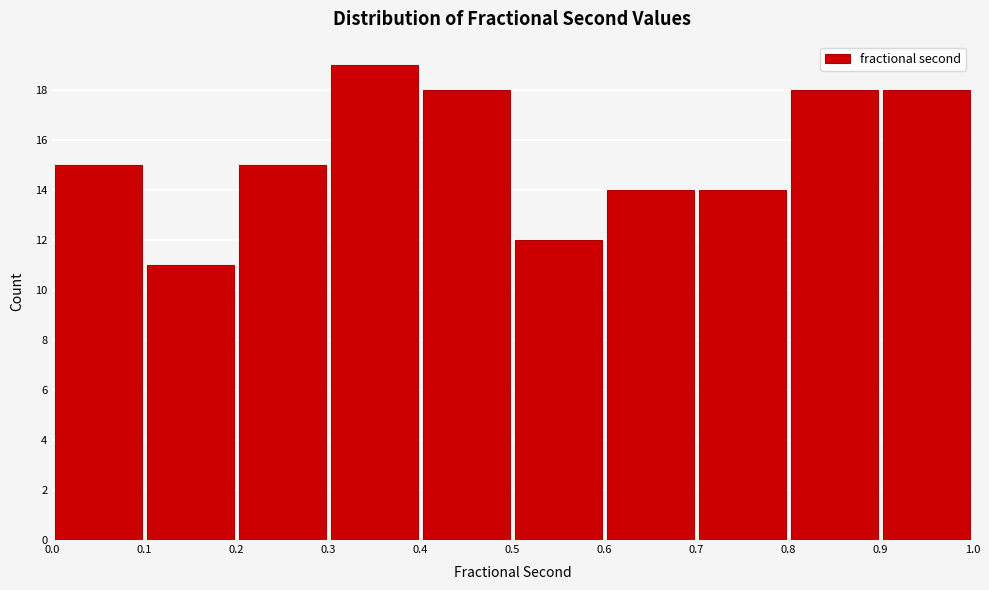

Reading left to right, transcribe this chart: for each bar, give the range it covers on the x-axis and its height. The values are not printed on the chart, so give them approximately, as read against the axis.

0.0 to 0.1: 15
0.1 to 0.2: 11
0.2 to 0.3: 15
0.3 to 0.4: 19
0.4 to 0.5: 18
0.5 to 0.6: 12
0.6 to 0.7: 14
0.7 to 0.8: 14
0.8 to 0.9: 18
0.9 to 1.0: 18